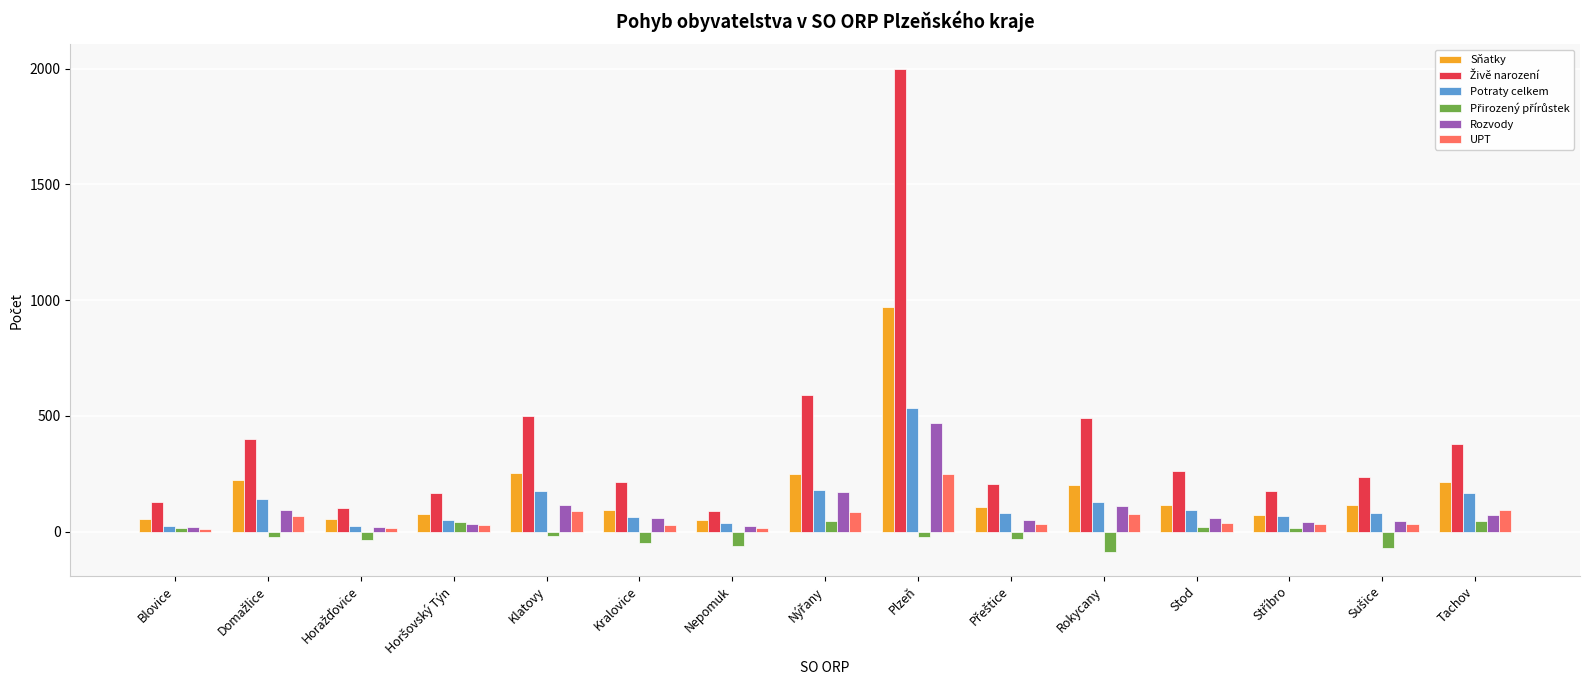

Is it true that Sňatky equals 82 at Klatovy?

False